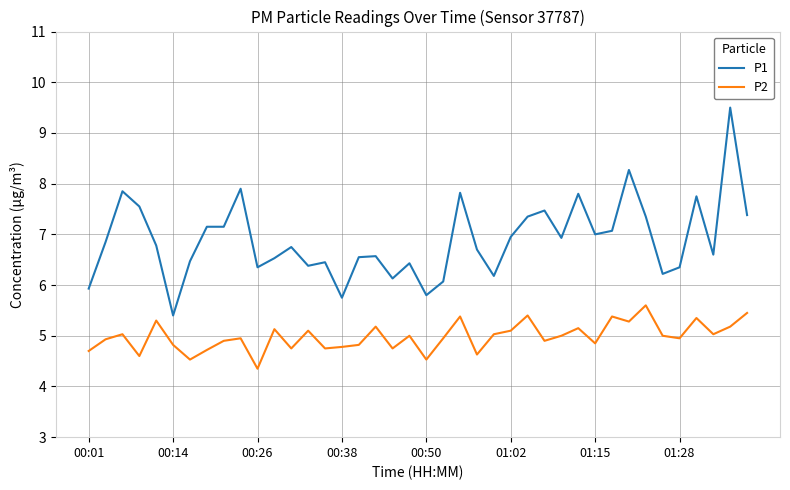

What is the minimum value for P1?

5.4